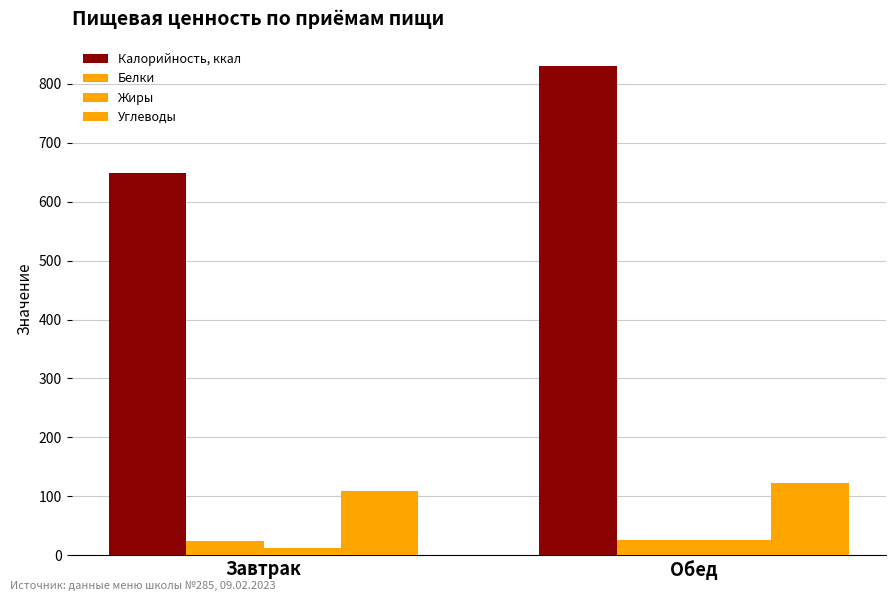

Is it true that Углеводы equals 108.8 at Завтрак?

True